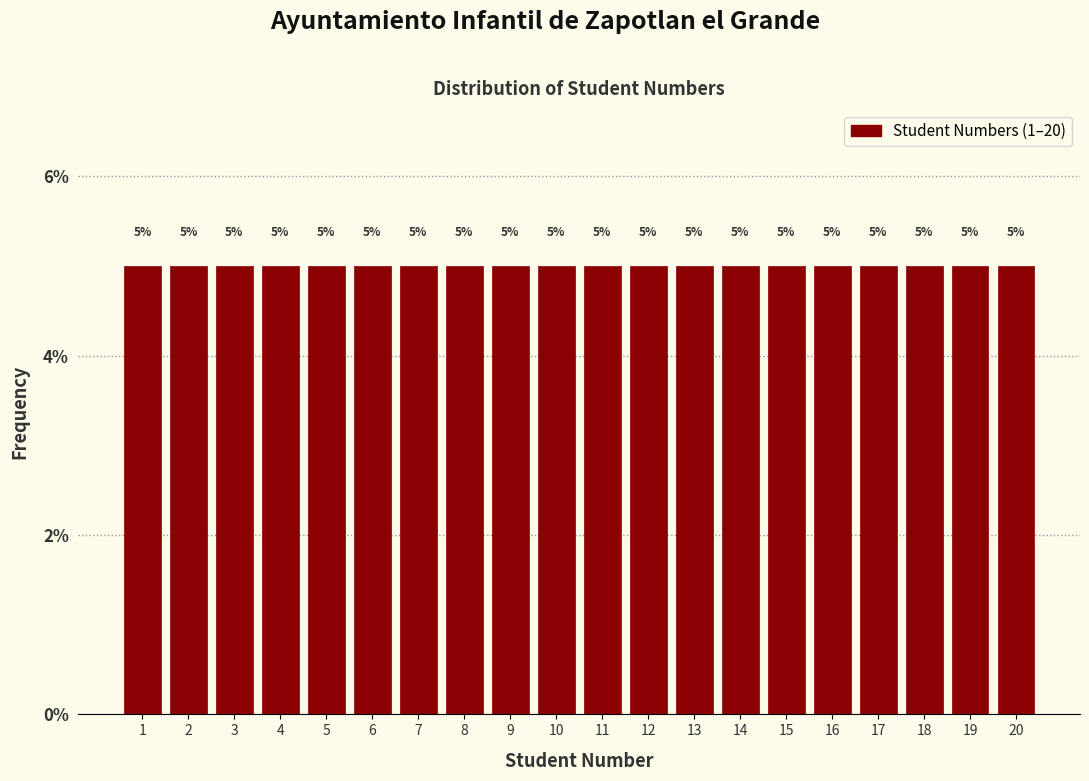

How tall is the bar that spans 10.5 to 11.5 on the x-axis?

5